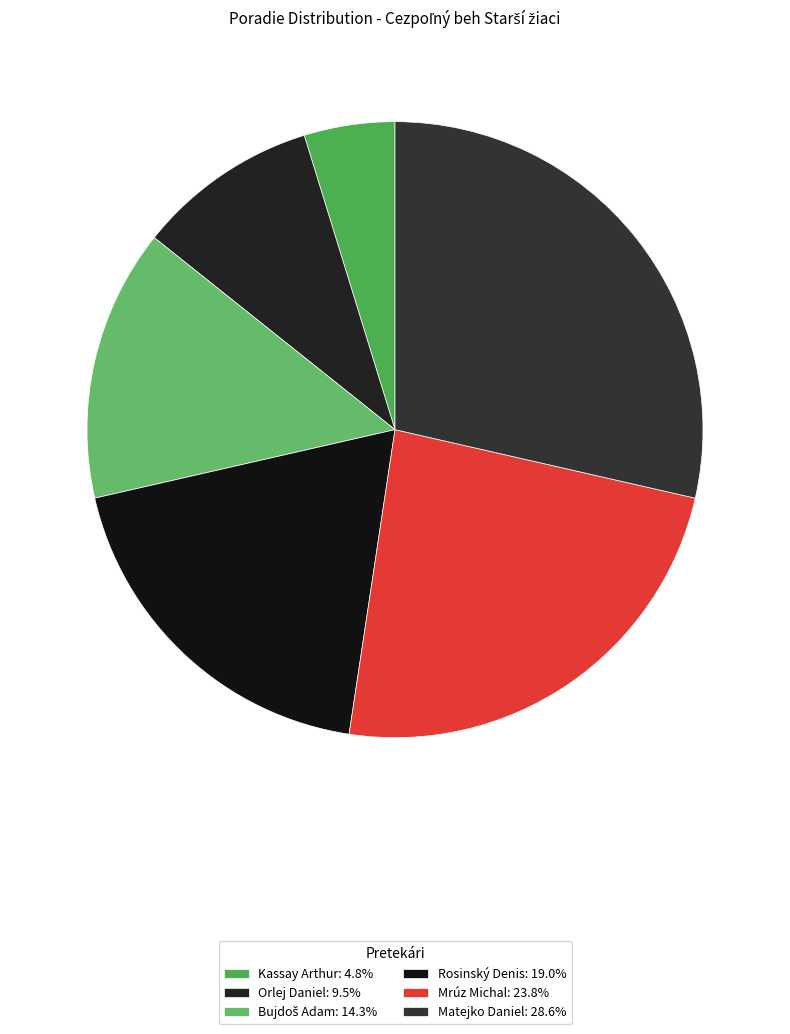

How many segments does this pie chart have?

6